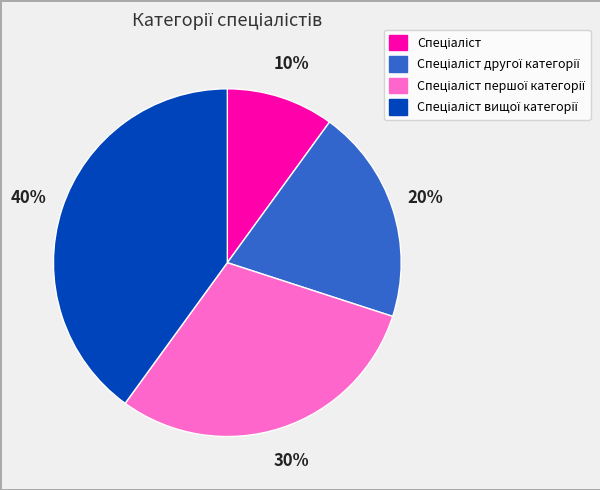

Is there any slice that represents more than half of the pie?

No